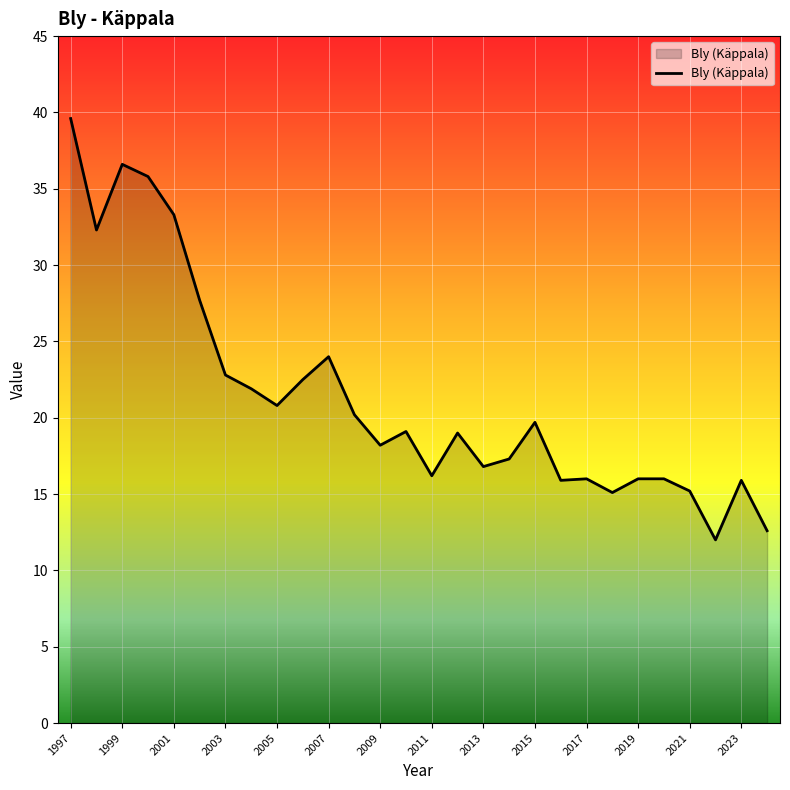

What is the maximum value shown in the chart?

39.6